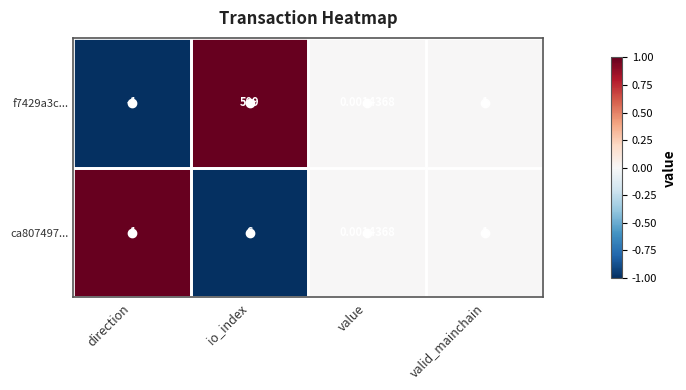

Between direction and valid_mainchain, which series saw the biggest shift?

f7429a3c...